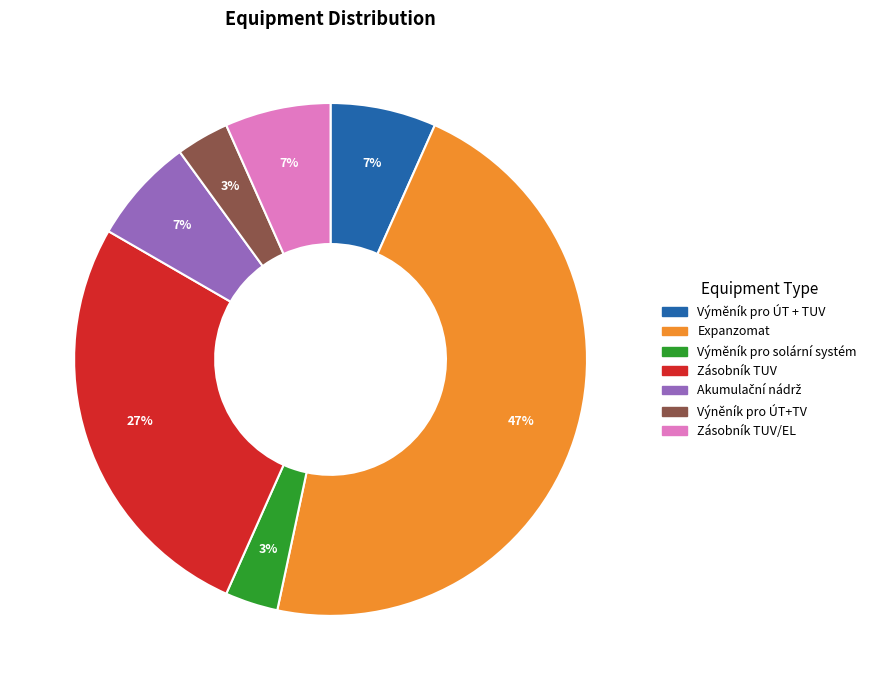

Combined, do Výměník pro solární systém and Zásobník TUV/EL account for over 50%?

No